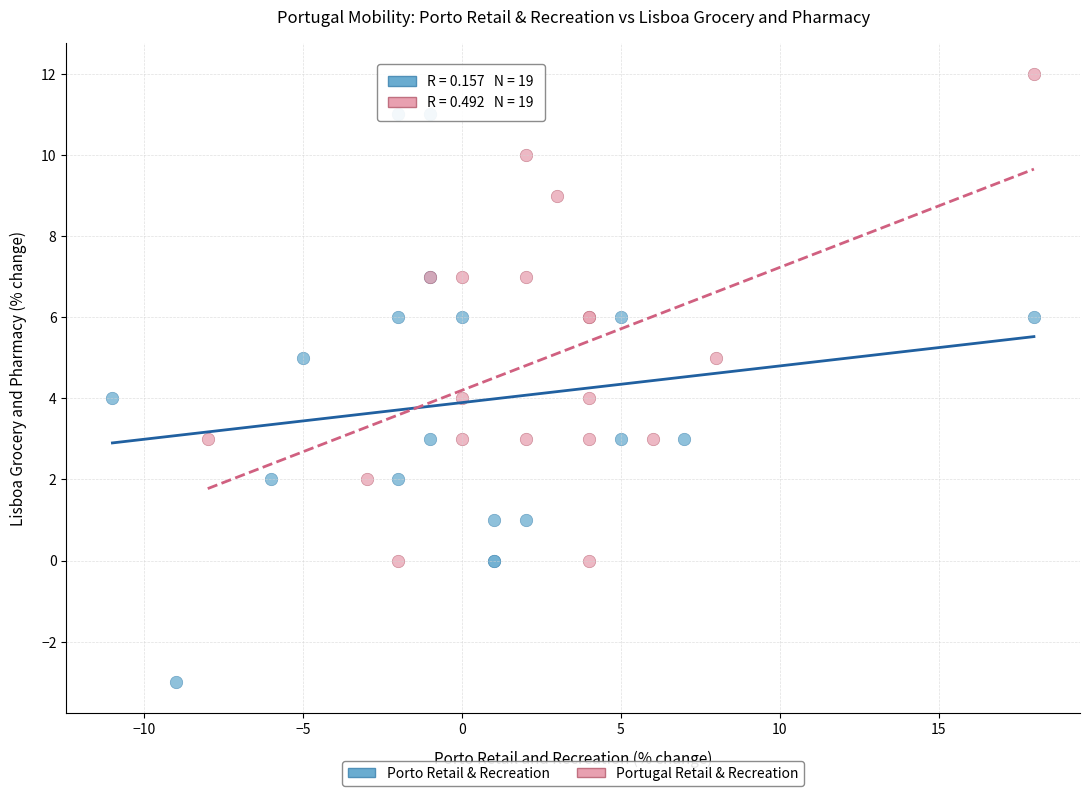

Which series reaches the minimum Y coordinate?

Porto Retail & Recreation